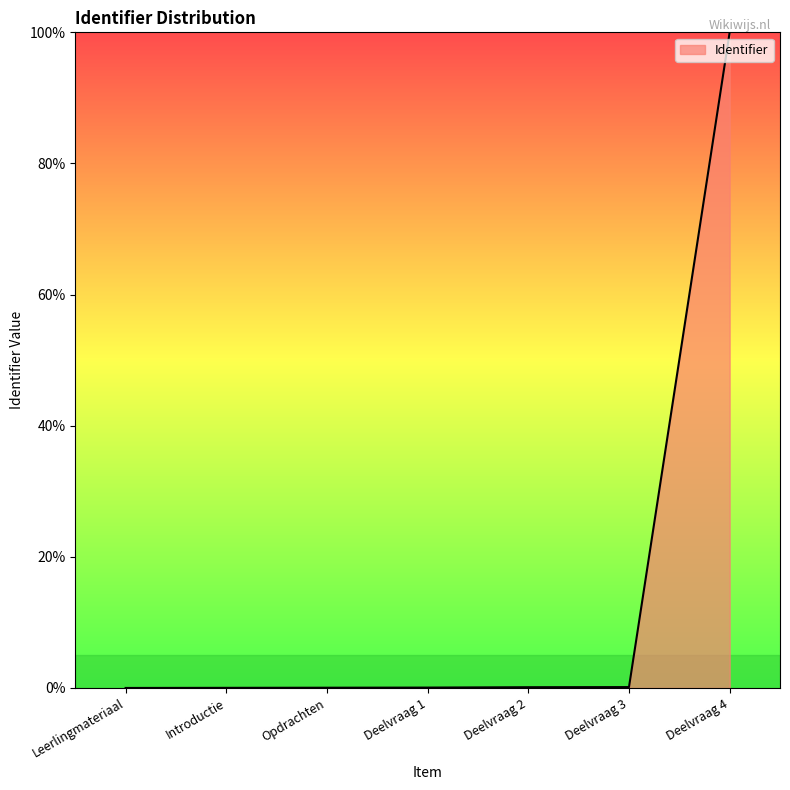

What is the average value?

14.3